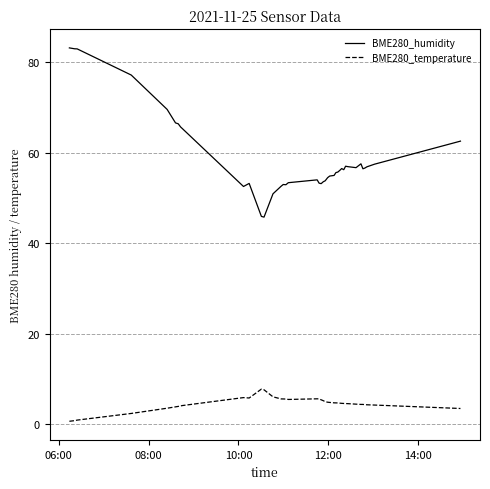

List the series in order of their peak value, highest first.

BME280_humidity, BME280_temperature